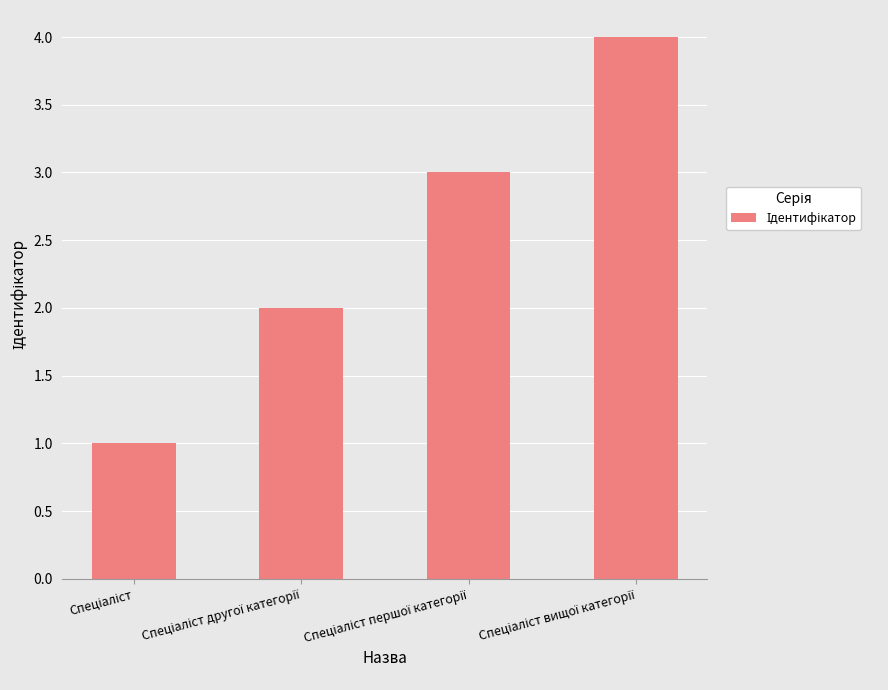

What is the difference between the maximum and minimum values?

3